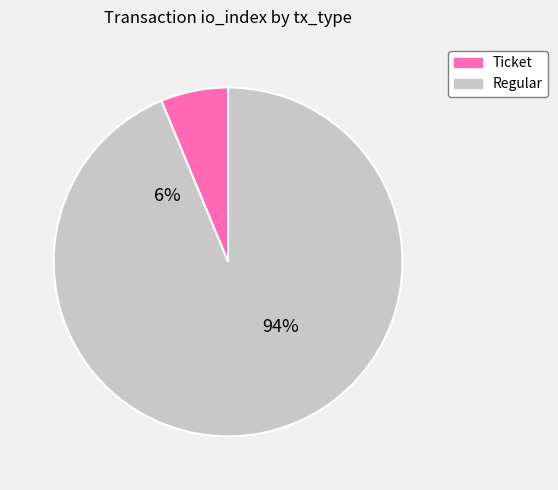

How many slices are in this pie chart?

2